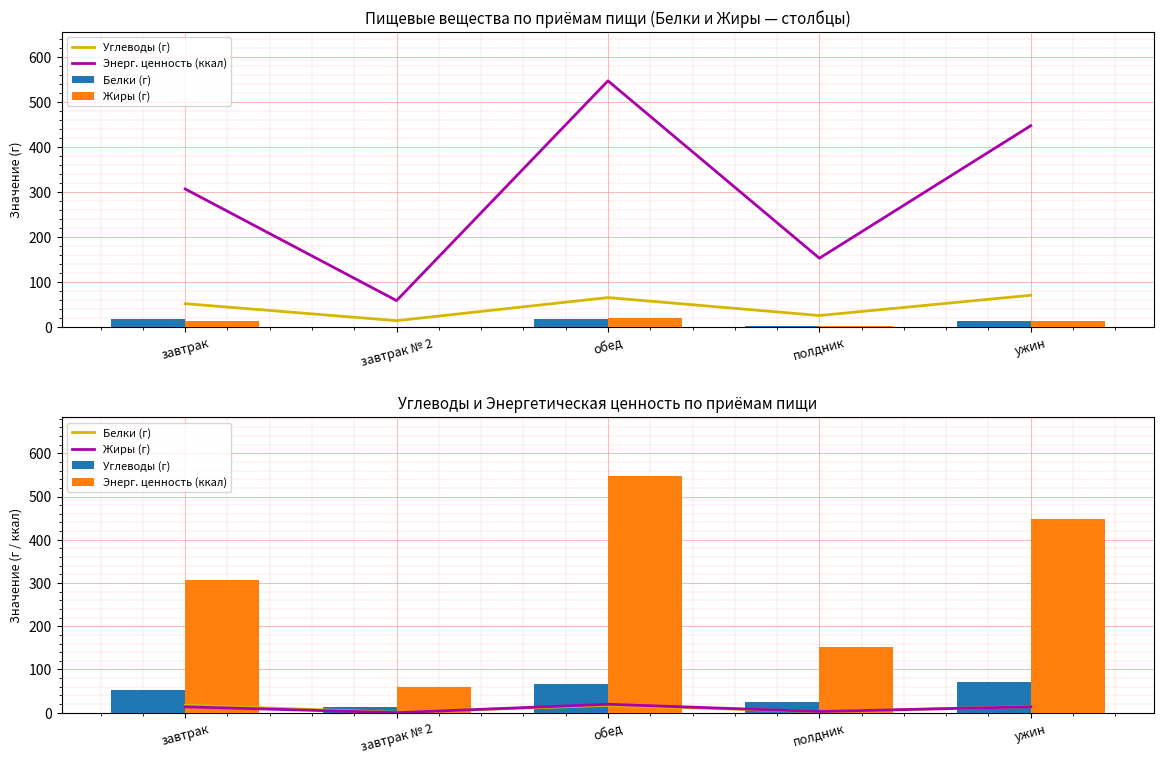

What is the label of the 3rd bar from the left?

обед